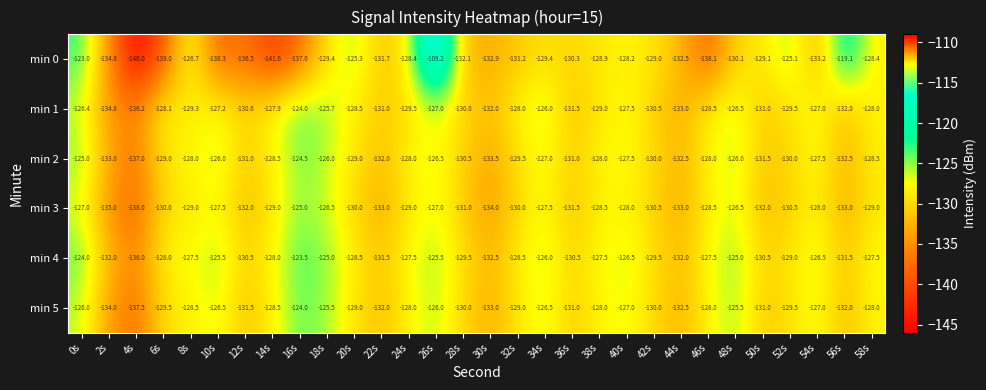

Where does the min 1 series first go above -128?

0s